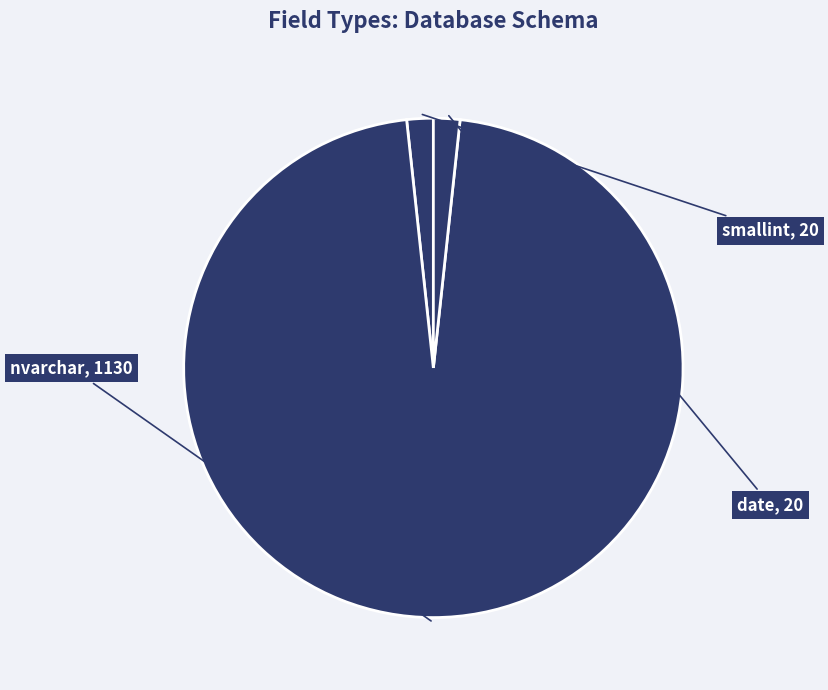

Rank the categories by value from highest to lowest.

nvarchar, date, smallint